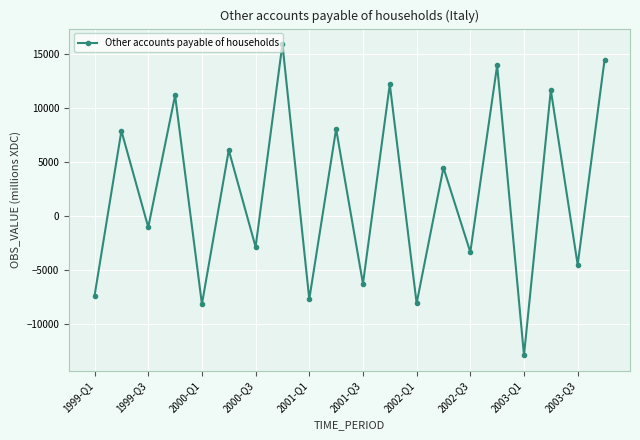

How many data points are less than 4466?

10